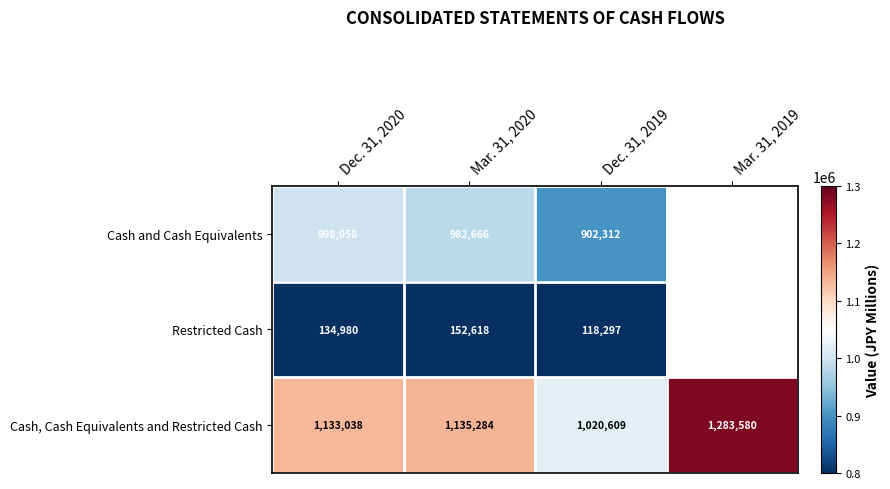

The Cash, Cash Equivalents and Restricted Cash series shows 1020609 at Dec. 31, 2019. True or false?

True